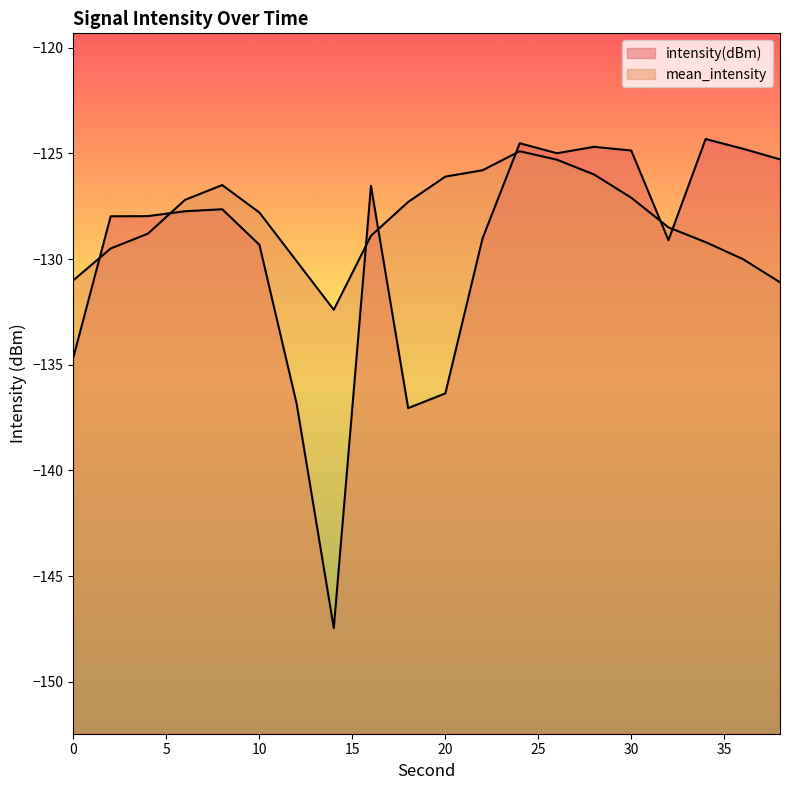

Does the chart have visible grid lines?

No